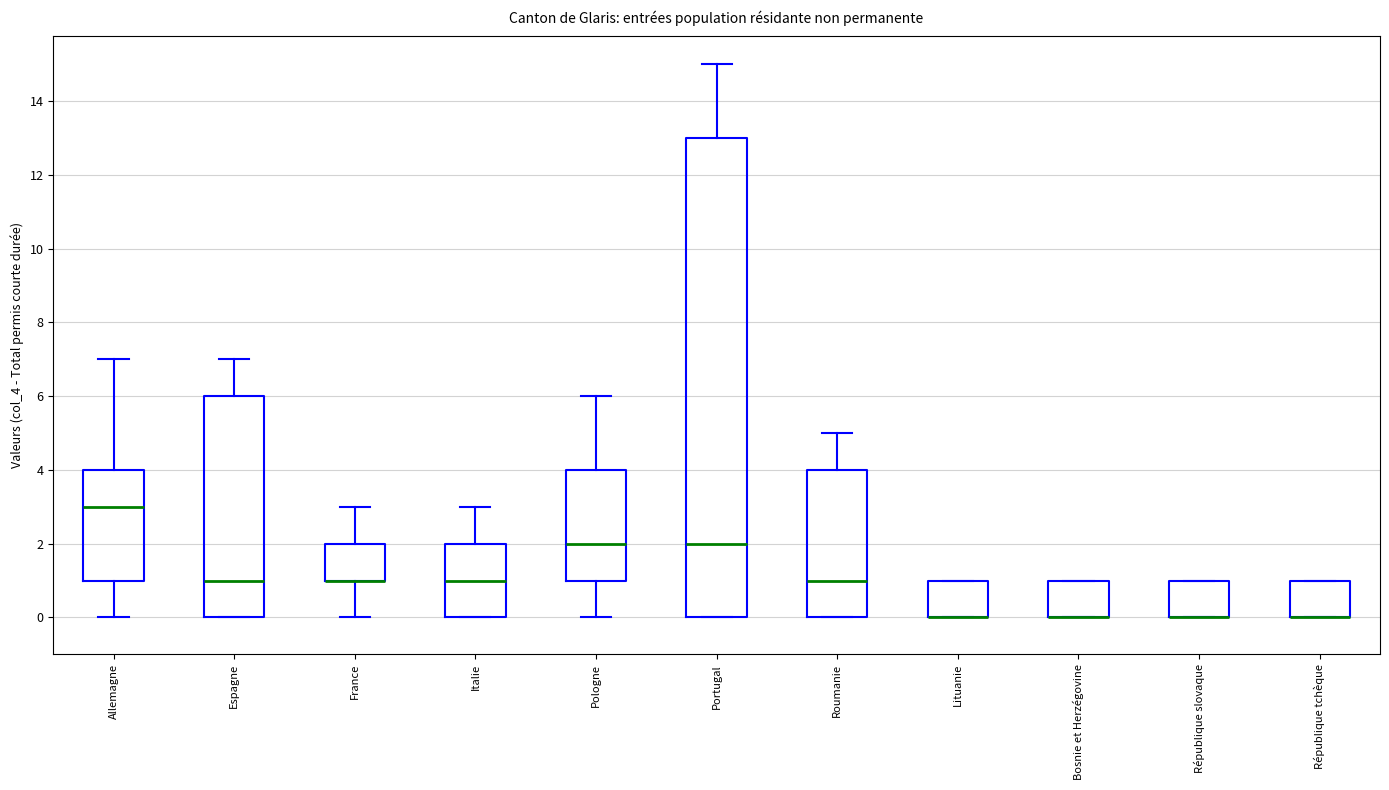

Reading left to right, read every box against the y-axis: the position of its median line, the range the box covers, and the ends of its whiskers. The values are not printed on the chart, so give them approximately, as read against the axis.

Allemagne: median 3, box 1 to 4, whiskers 0 to 7
Espagne: median 1, box 0 to 6, whiskers 0 to 7
France: median 1 (drawn on the box's lower edge), box 1 to 2, whiskers 0 to 3
Italie: median 1, box 0 to 2, whiskers 0 to 3
Pologne: median 2, box 1 to 4, whiskers 0 to 6
Portugal: median 2, box 0 to 13, whiskers 0 to 15
Roumanie: median 1, box 0 to 4, whiskers 0 to 5
Lituanie: median 0 (drawn on the box's lower edge), box 0 to 1, whiskers 0 to 1
Bosnie et Herzégovine: median 0 (drawn on the box's lower edge), box 0 to 1, whiskers 0 to 1
République slovaque: median 0 (drawn on the box's lower edge), box 0 to 1, whiskers 0 to 1
République tchèque: median 0 (drawn on the box's lower edge), box 0 to 1, whiskers 0 to 1